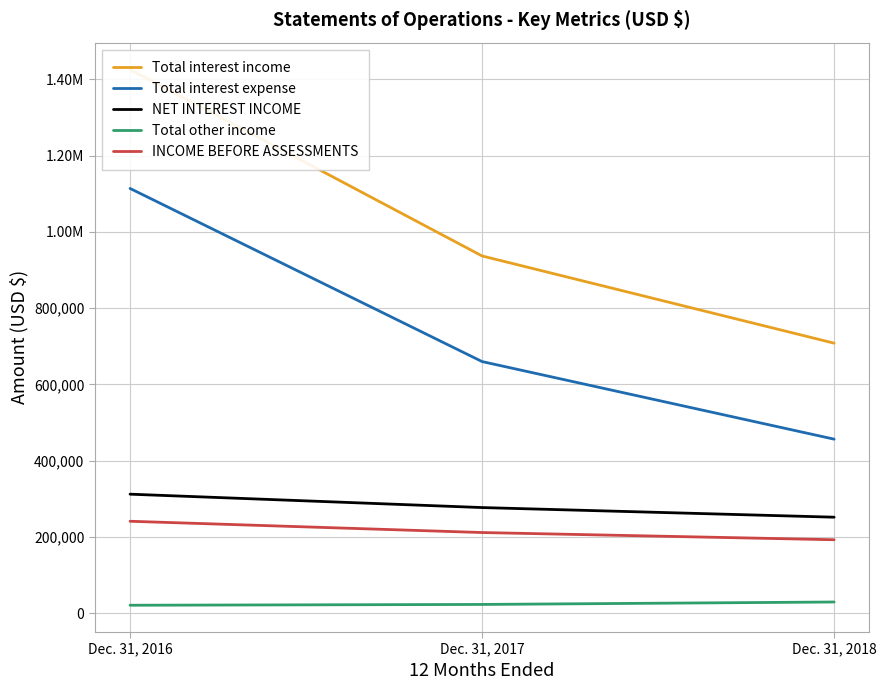

Reading left to right, list all the values displayed in this chart.

Total interest income: Dec. 31, 2016=1426053	Dec. 31, 2017=936889	Dec. 31, 2018=708164
Total interest expense: Dec. 31, 2016=1113943	Dec. 31, 2017=659886	Dec. 31, 2018=456415
NET INTEREST INCOME: Dec. 31, 2016=312110	Dec. 31, 2017=277003	Dec. 31, 2018=251749
Total other income: Dec. 31, 2016=20826	Dec. 31, 2017=22912	Dec. 31, 2018=29324
INCOME BEFORE ASSESSMENTS: Dec. 31, 2016=241068	Dec. 31, 2017=211510	Dec. 31, 2018=192604